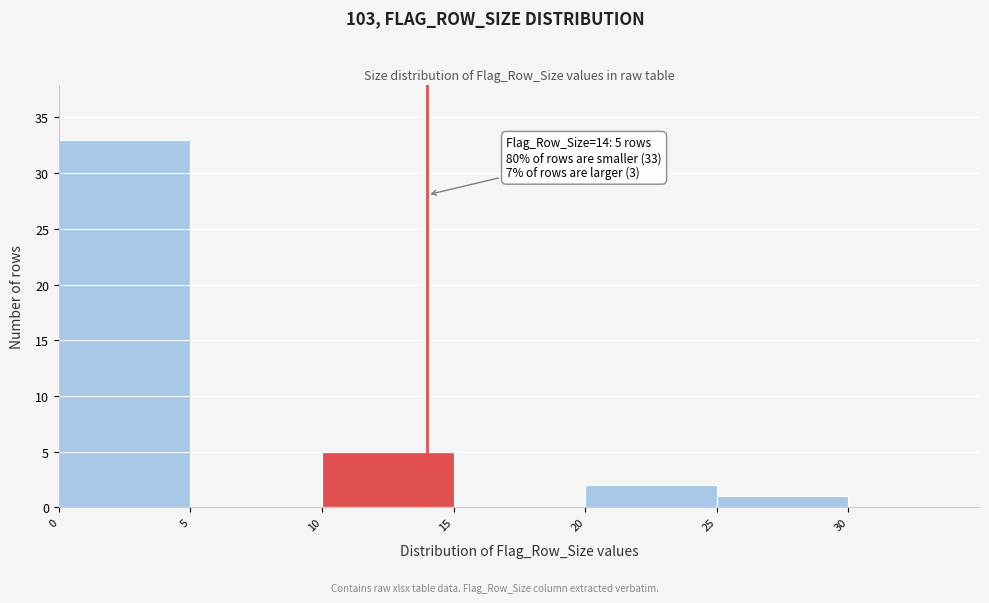

Which range on the x-axis has the tallest bar?

0 to 5